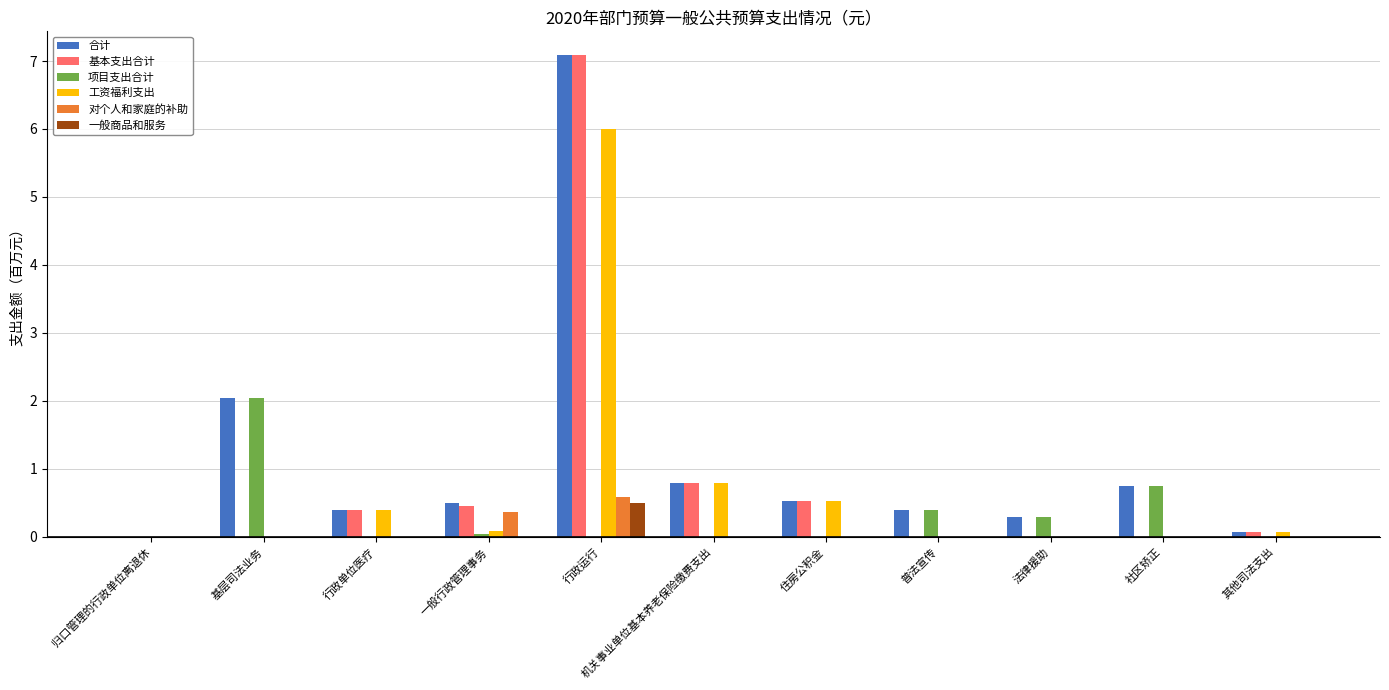

At which category is the sum across all series the highest?

行政运行